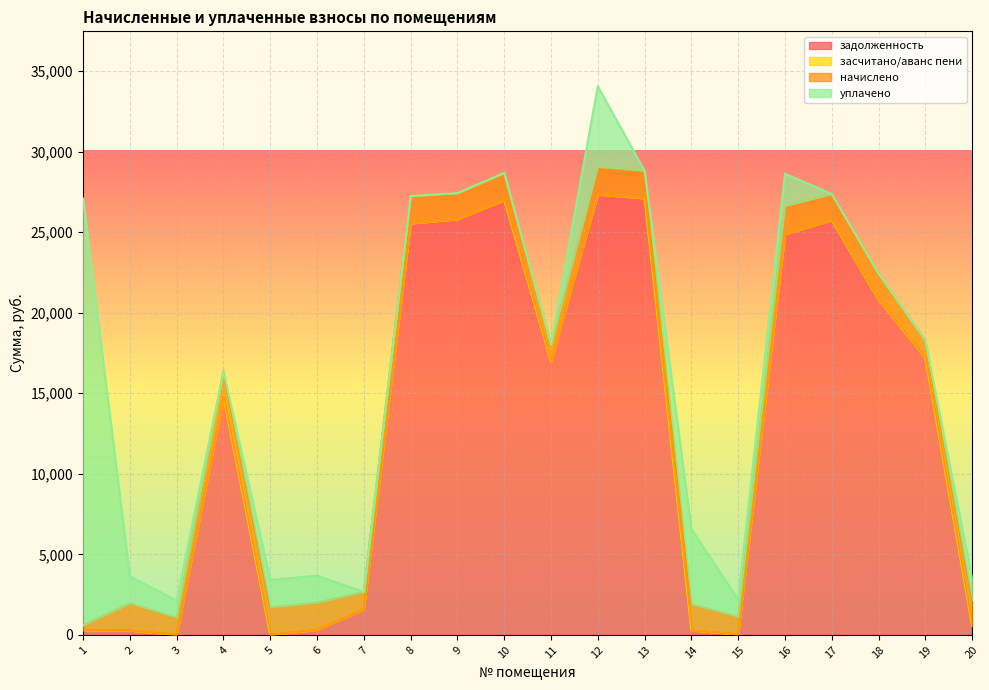

What is the difference between the highest and lowest values at 8?

25533.4